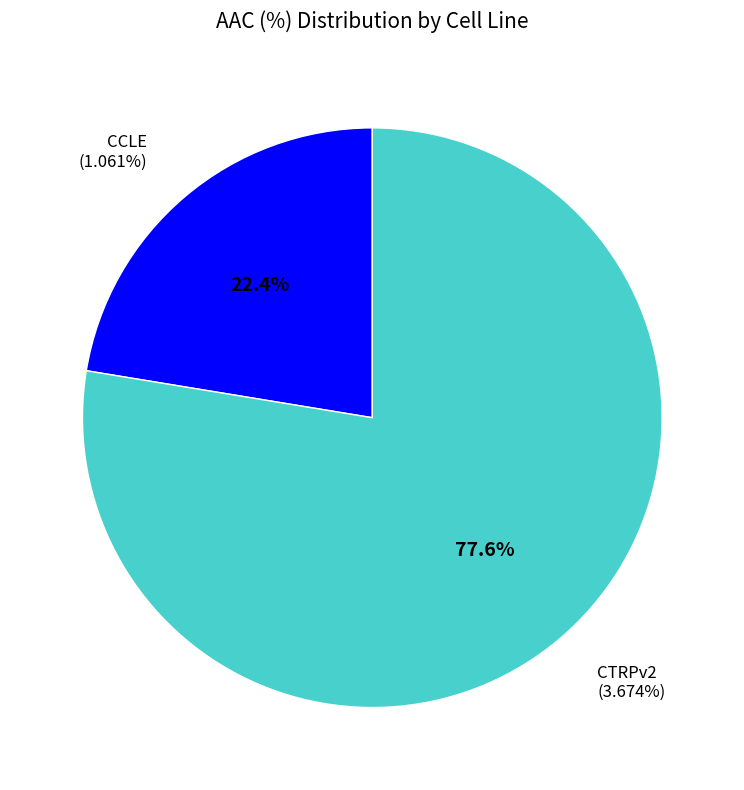

Approximately how many times larger is the value at CTRPv2 compared to CCLE?

3.5